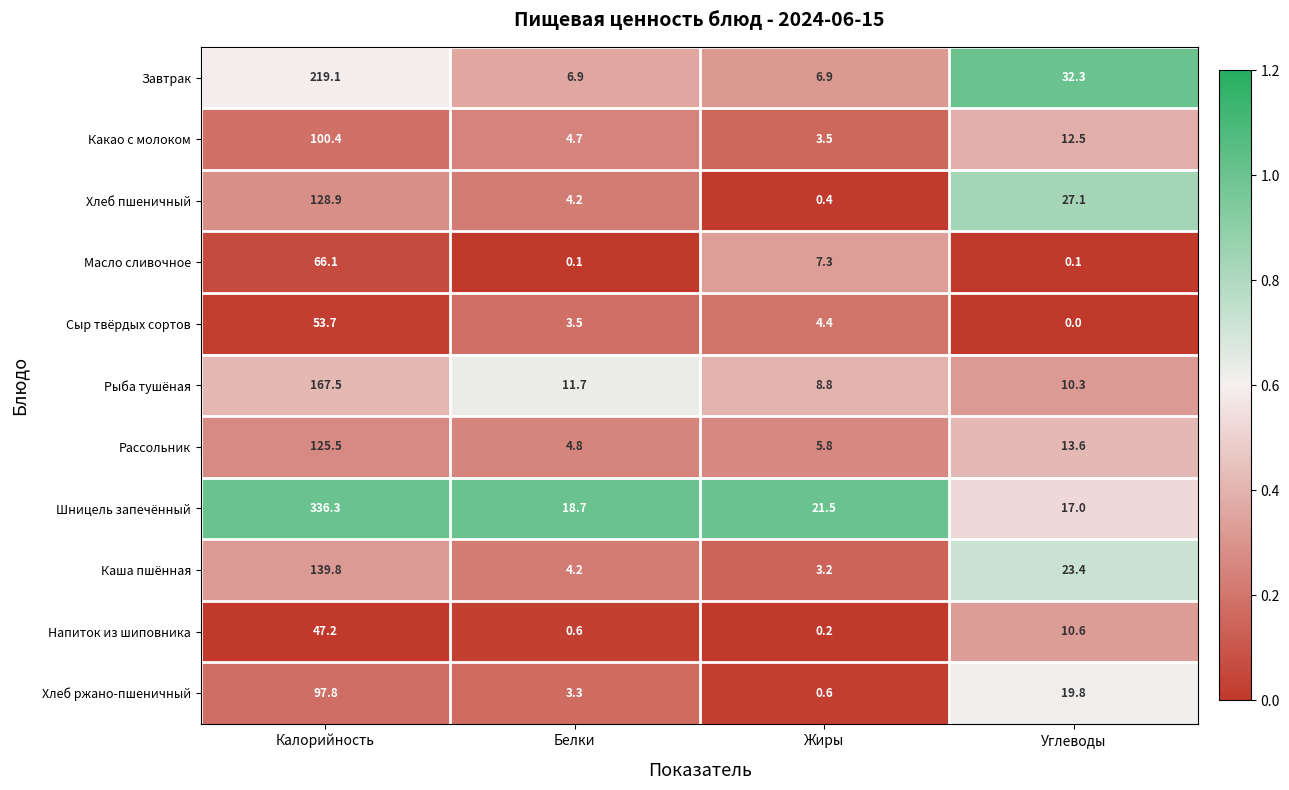

What is the sum of all Хлеб пшеничный values?

160.6